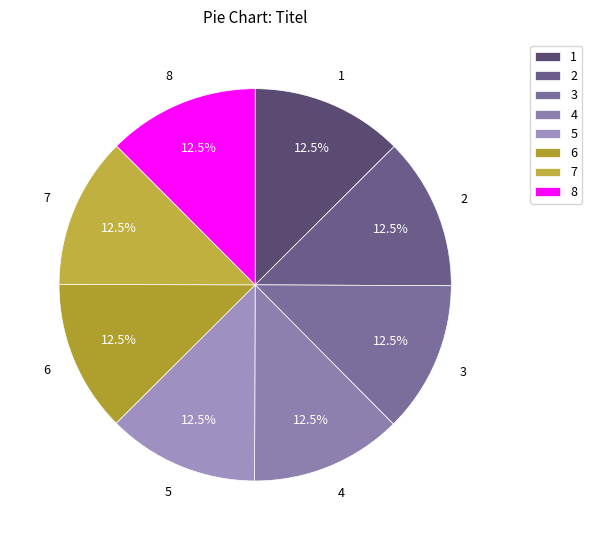

Is there a majority slice in this chart?

No